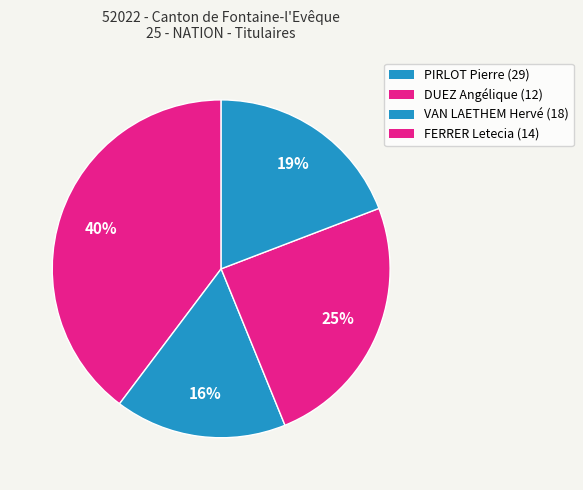

How many segments does this pie chart have?

4